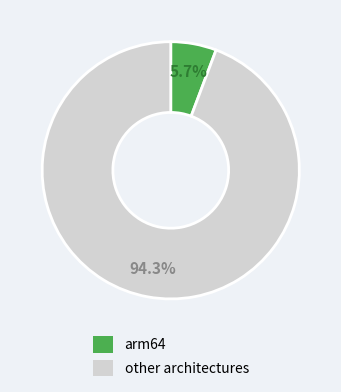

Is there any slice that represents more than half of the pie?

Yes